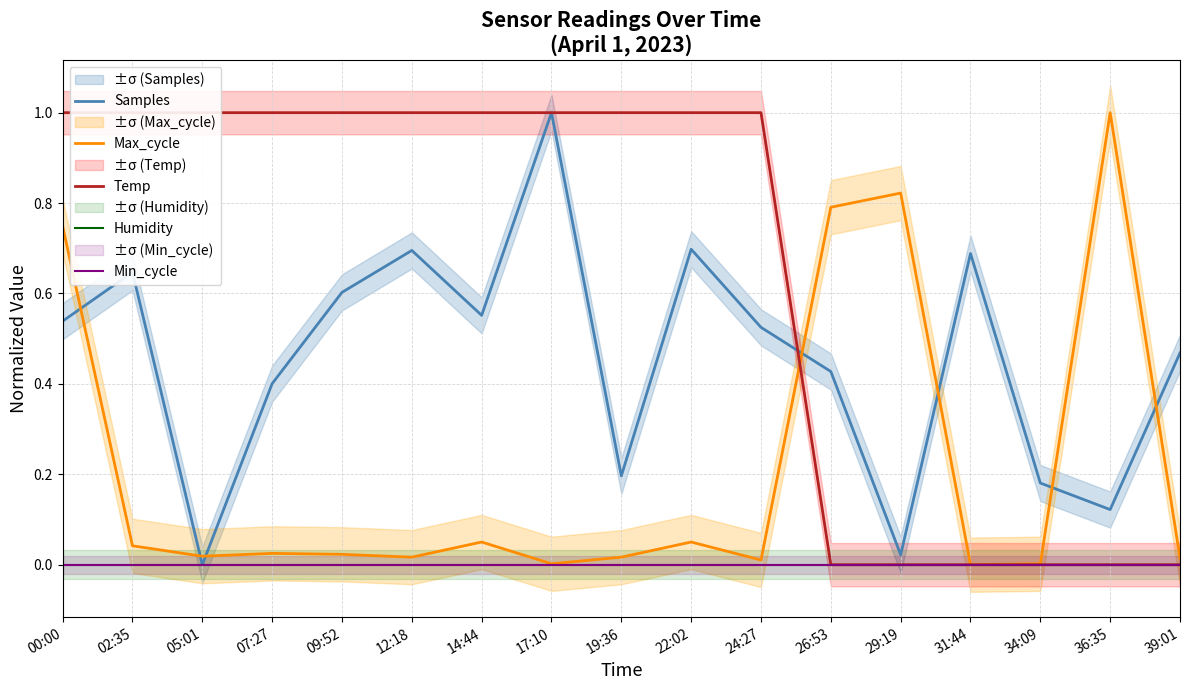

True or false: Humidity and Samples cross at least once.

False